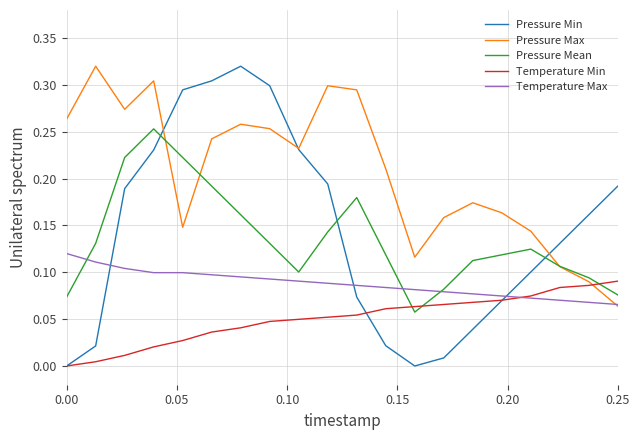

Which series has the largest total across all categories?

Pressure Max